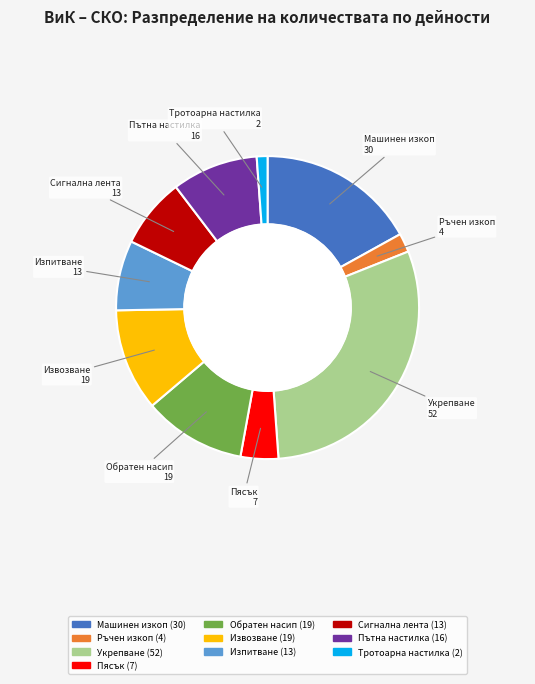

Is there any slice that represents more than half of the pie?

No